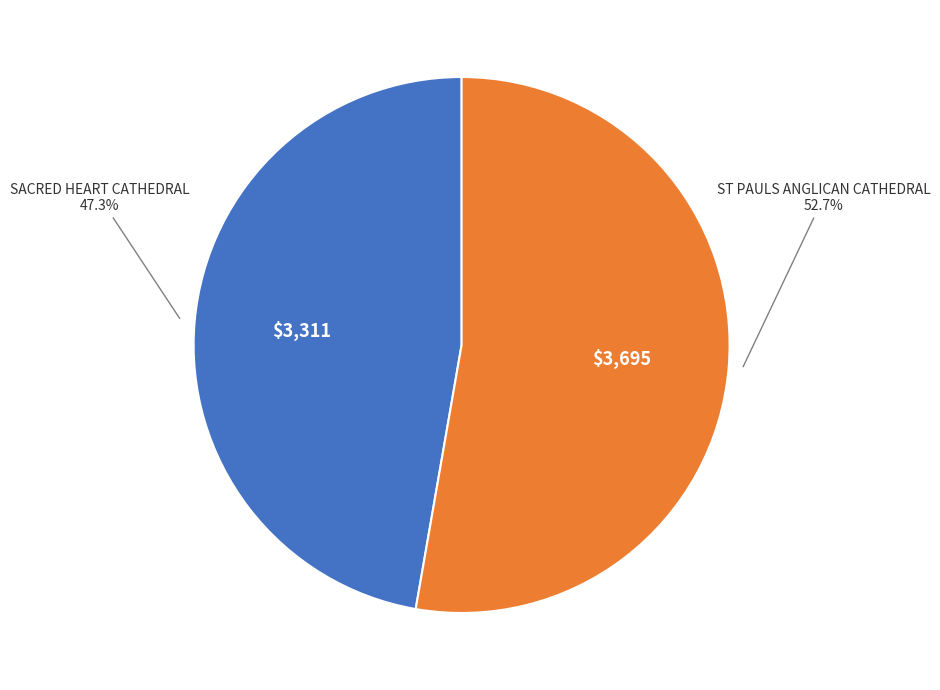

Is there any slice that represents more than half of the pie?

Yes